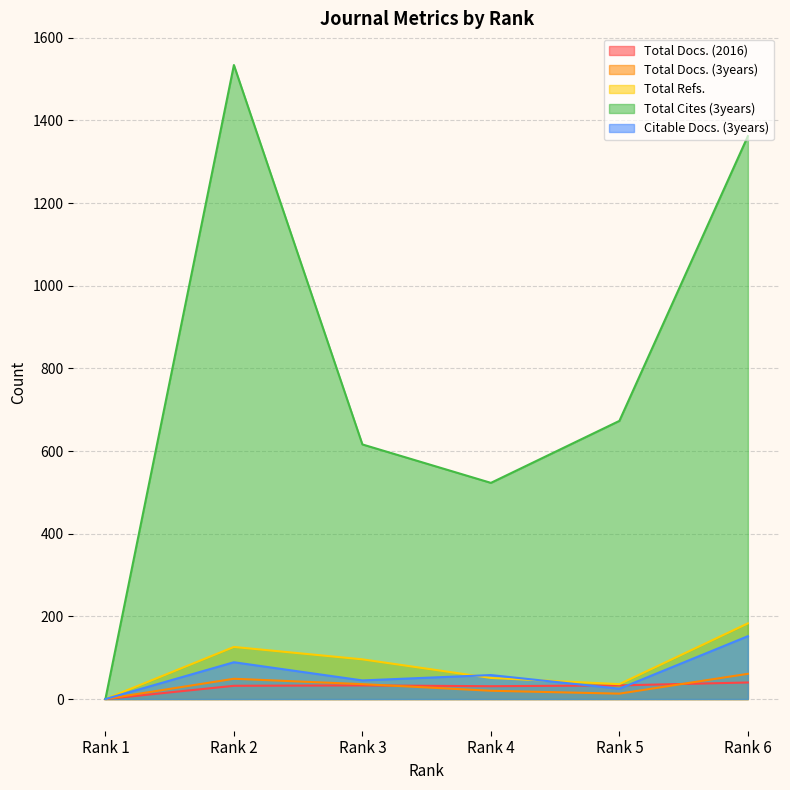

How many values in Total Refs. are above zero?

5